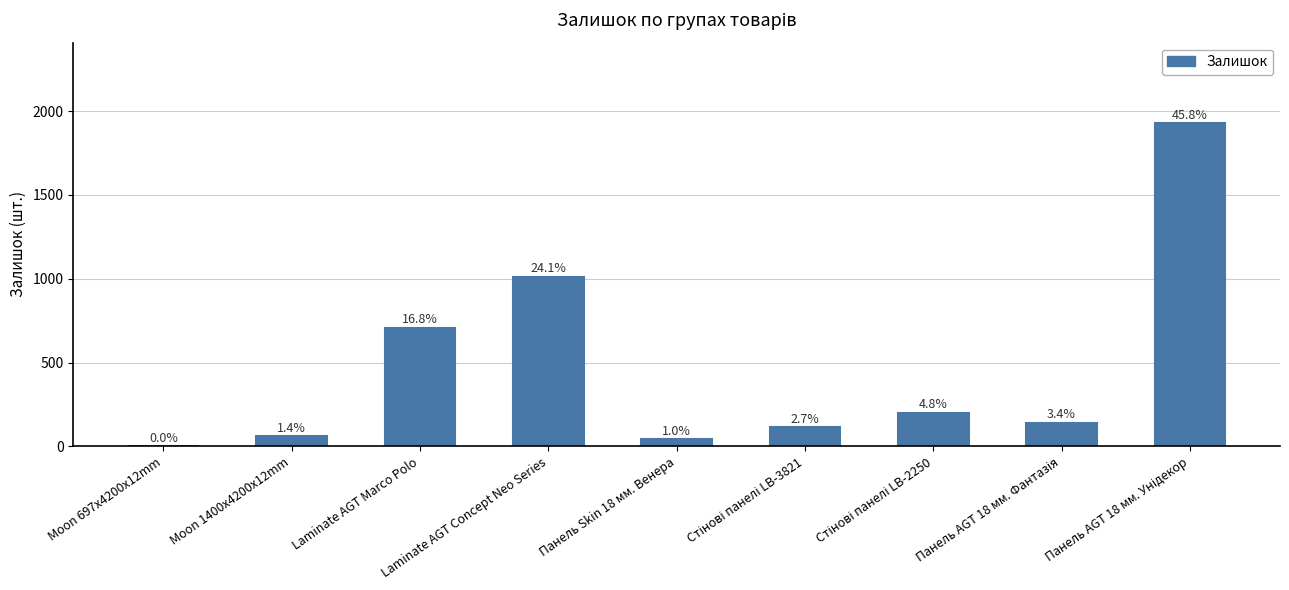

What is the change in value from Moon 1400x4200x12mm to Панель Skin 18 мм. Венера?

-18